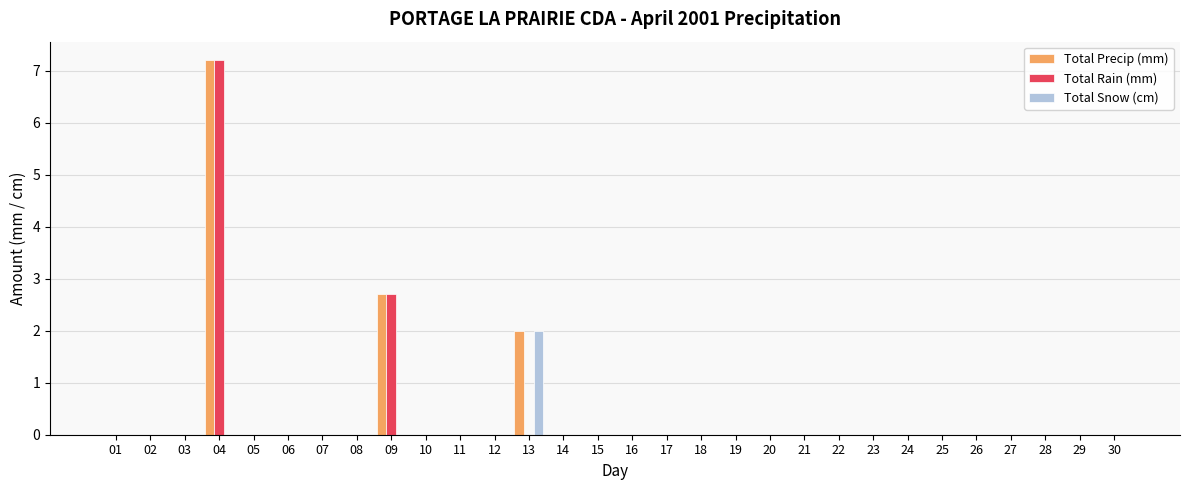

At which category is the sum across all series the highest?

04